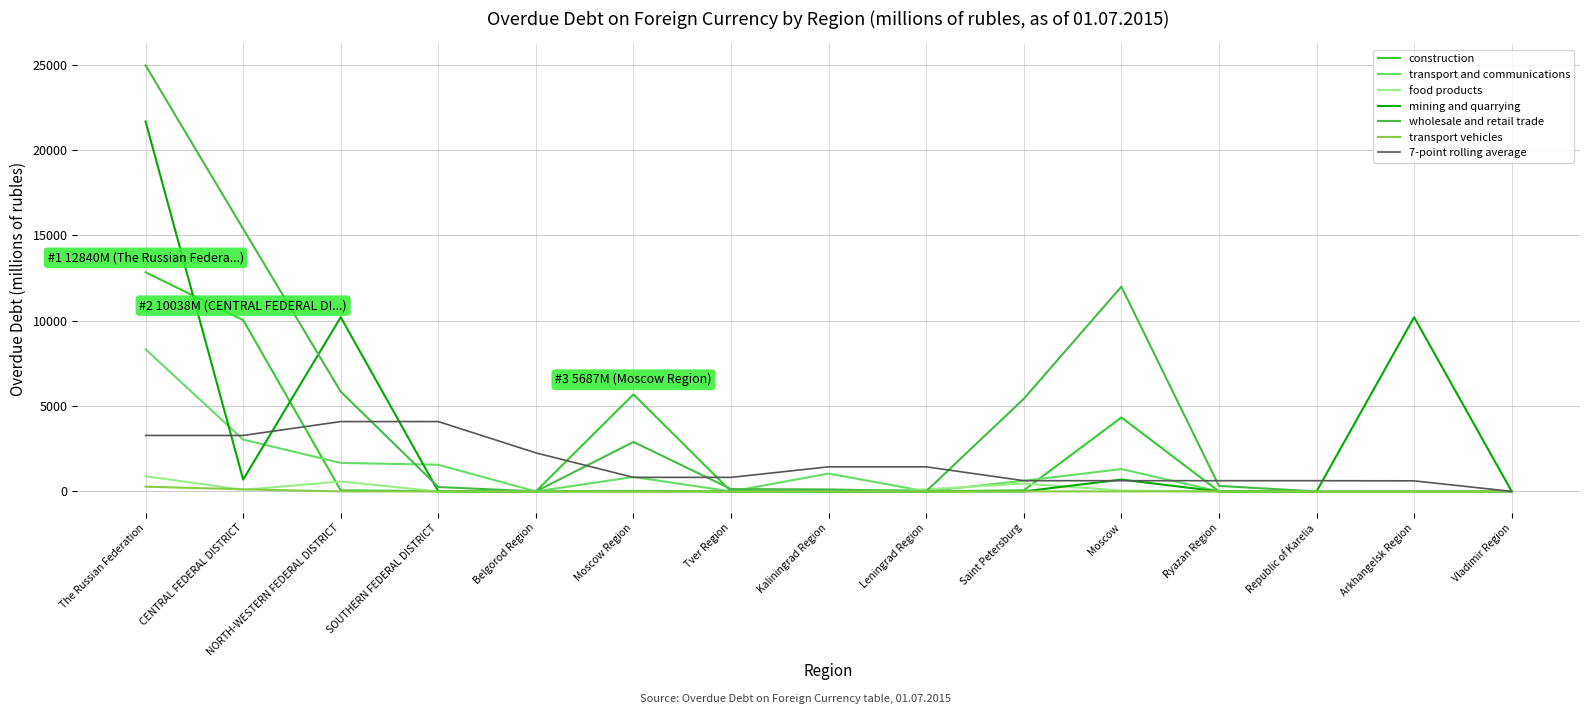

Which series has the largest range (max minus min)?

wholesale and retail trade